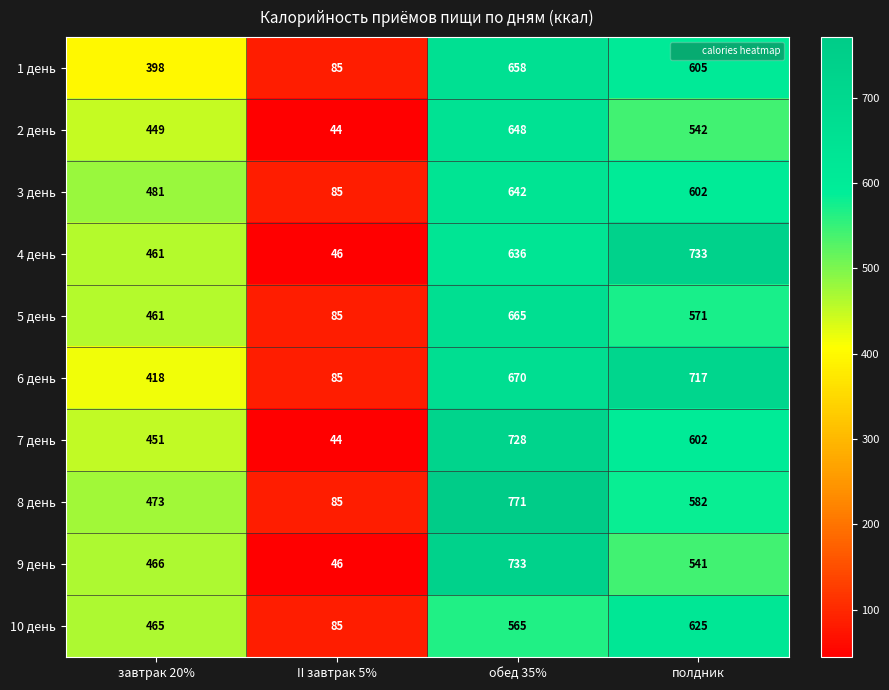

Rank the categories by 5 день value from highest to lowest.

обед 35%, полдник, завтрак 20%, II завтрак 5%